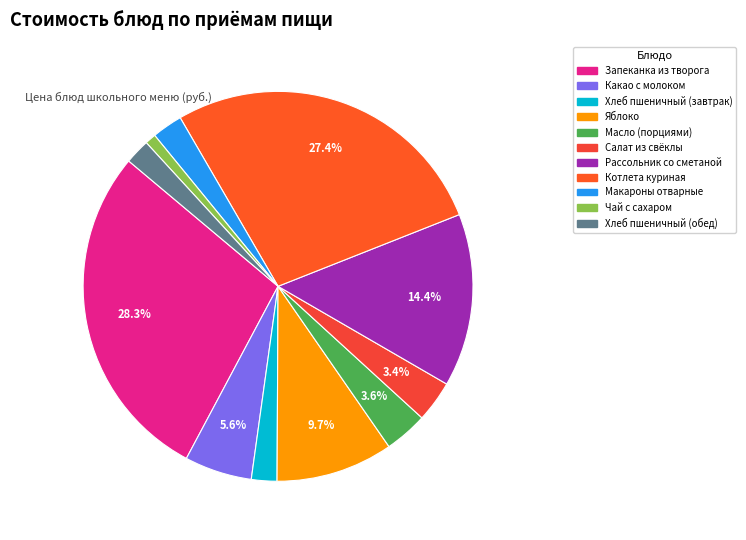

True or false: Салат из свёклы accounts for 3% of the total.

True